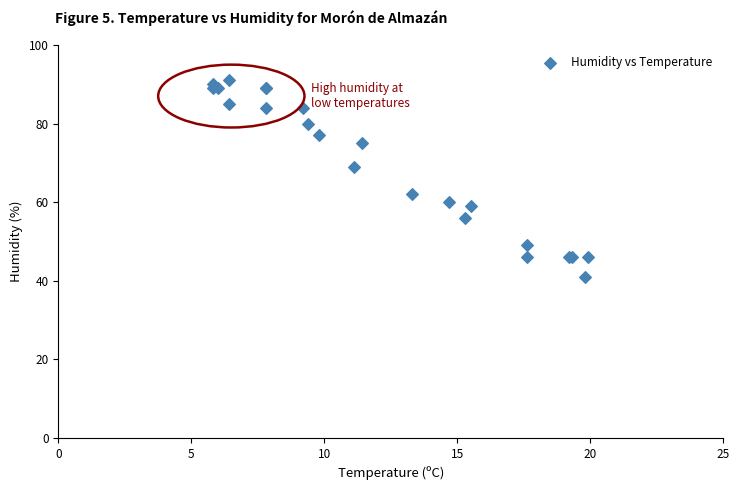

What Y value in the scatter plot is closest to 66?

69